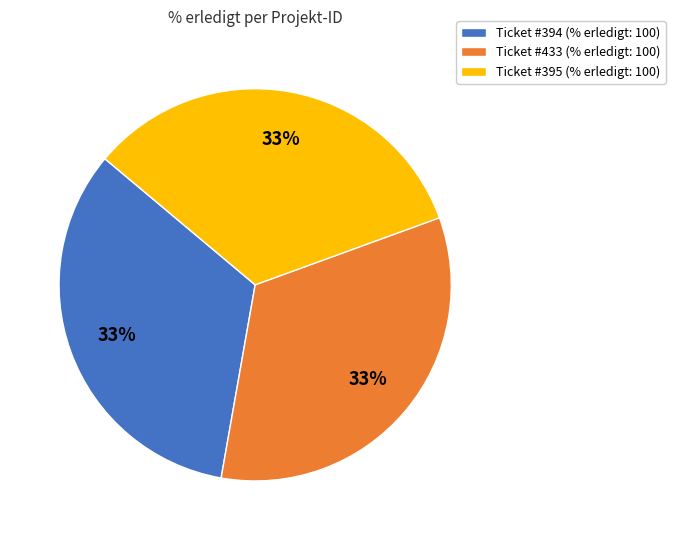

Approximately how many times larger is the value at Ticket #394 (% erledigt: 100) compared to Ticket #433 (% erledigt: 100)?

1.0